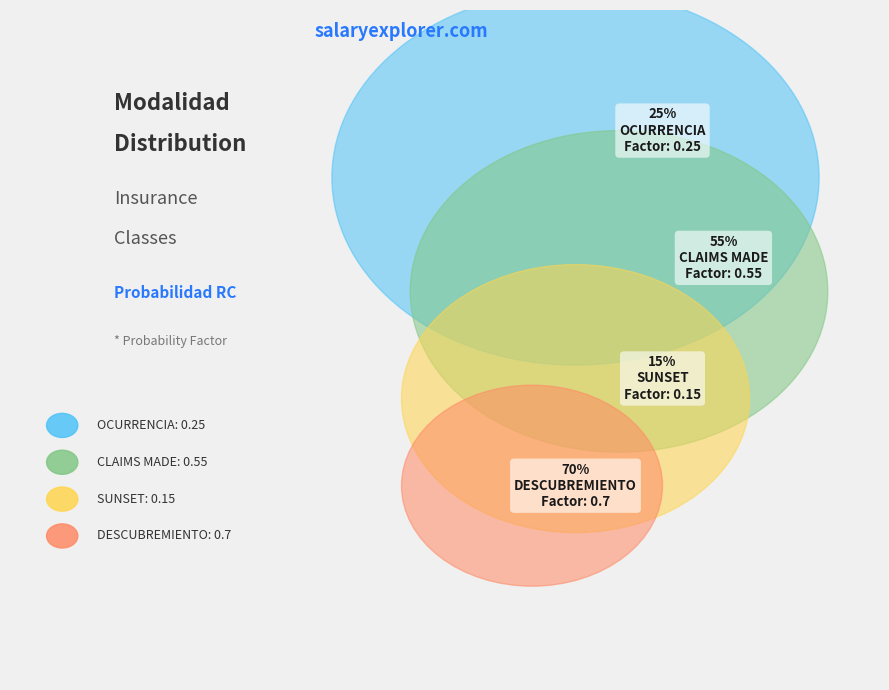

What is the change in value from CLAIMS MADE to SUNSET?

-0.4